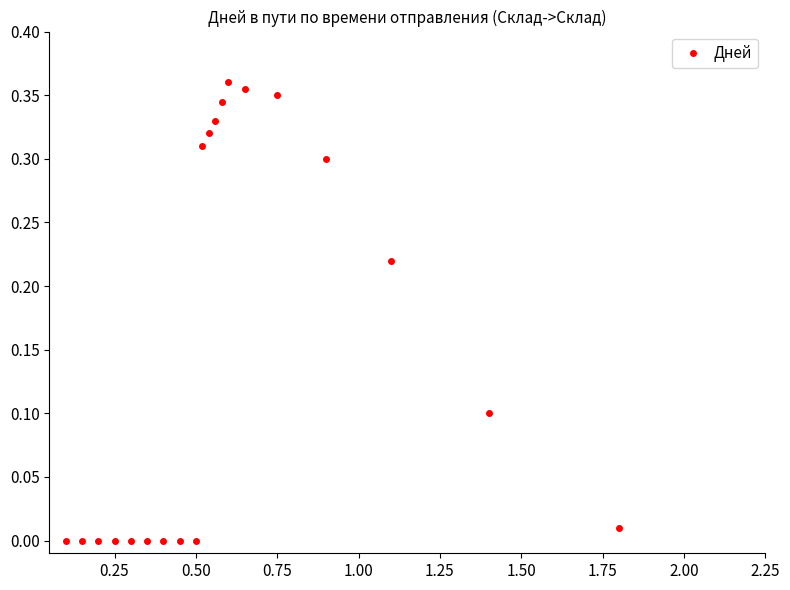

True or false: the data has more than 0 interior local peaks.

True